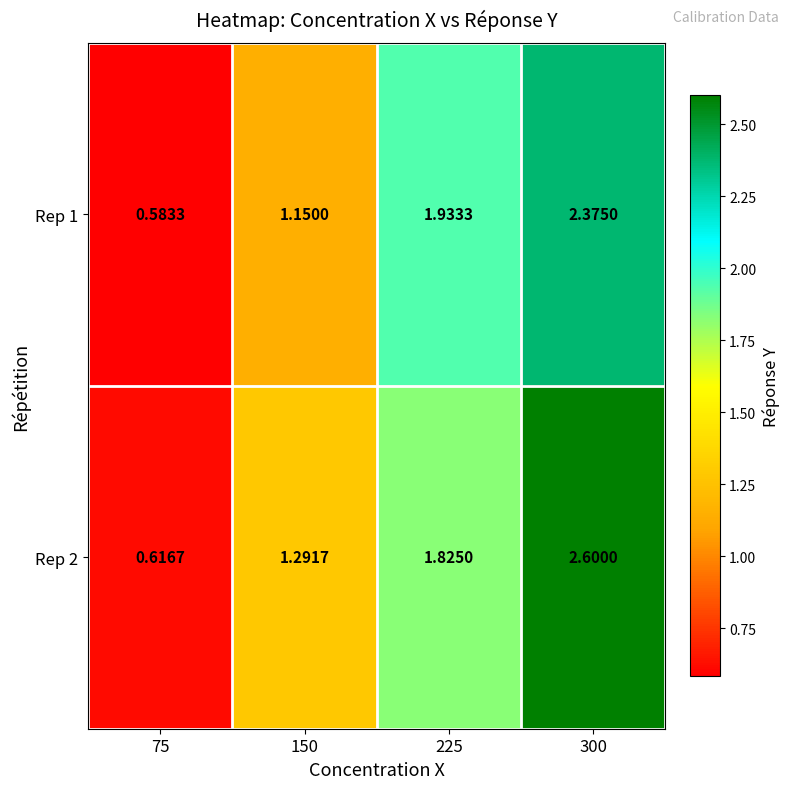

Between 150 and 300, which series saw the biggest shift?

Rep 2